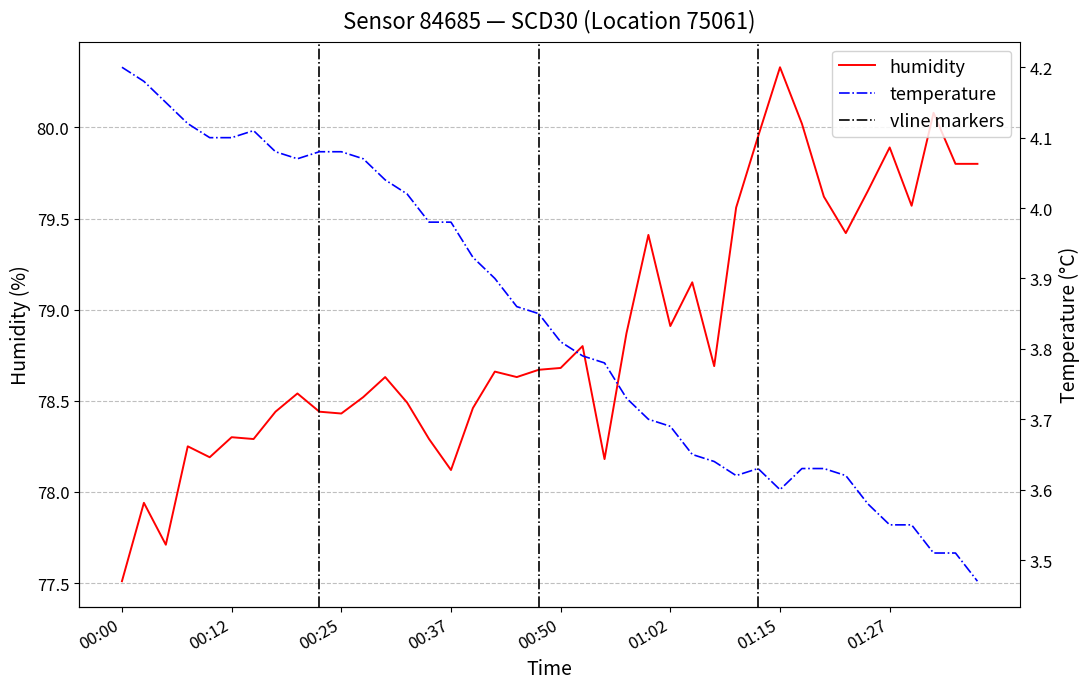

Which has a higher value, 34 or 18?

34